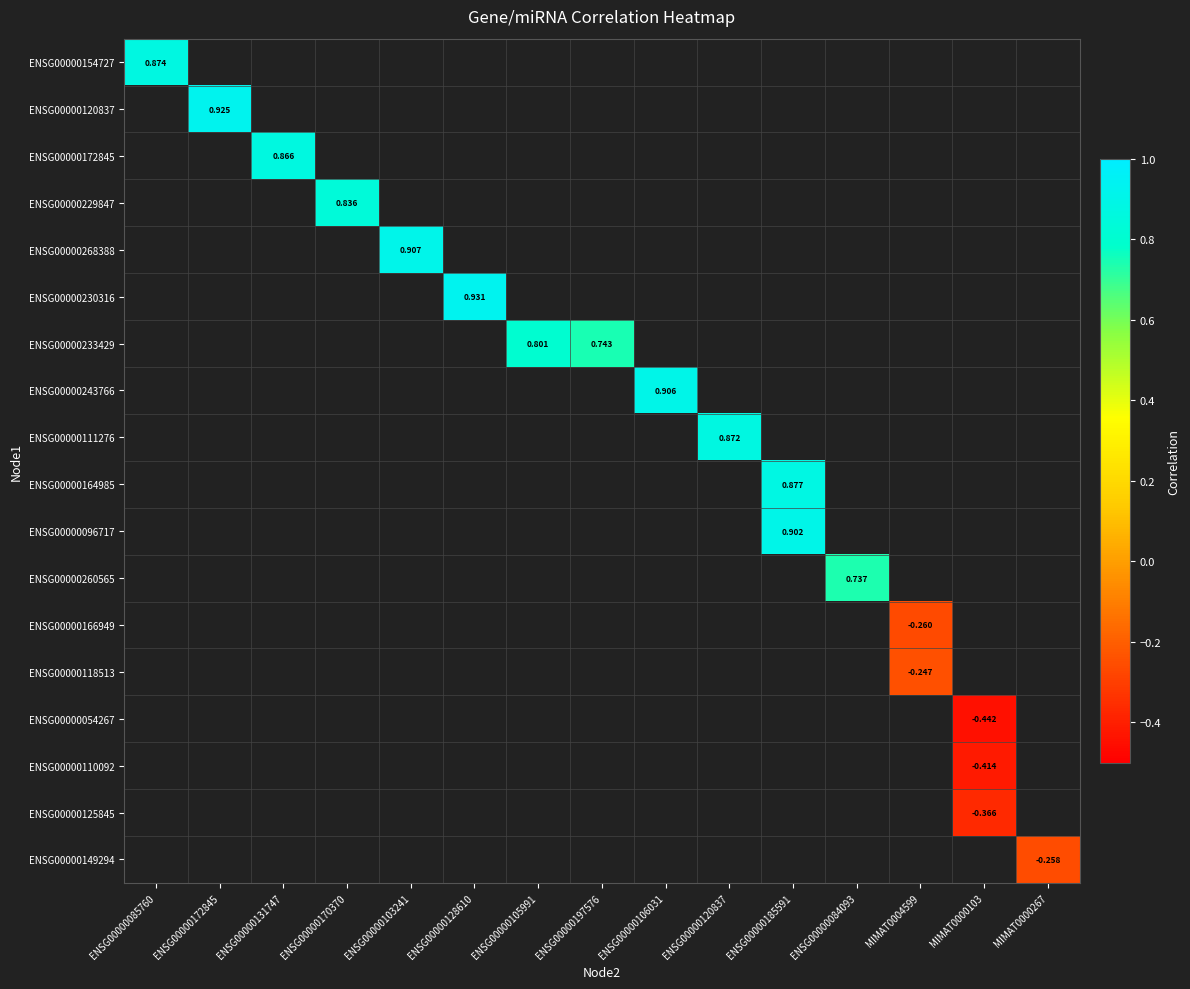

Which category has the lowest value across all series?

MIMAT0000103